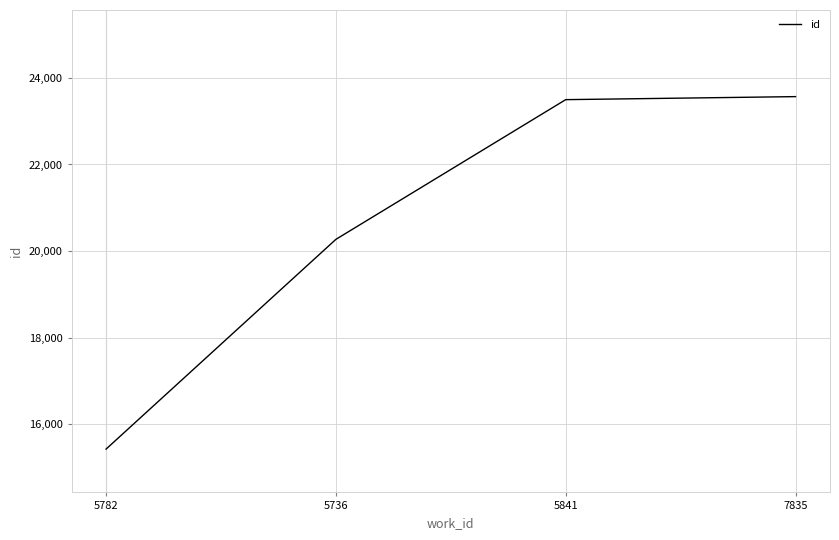

At which category does the chart reach its minimum across all series?

5782